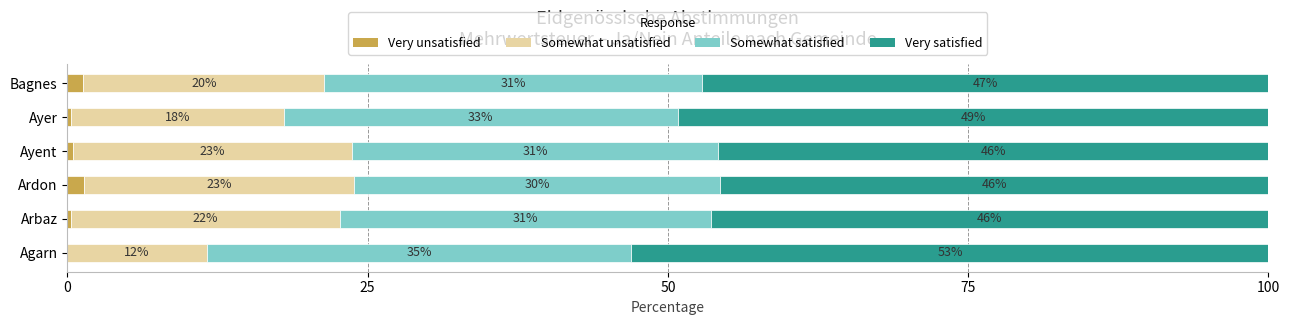

What is the total value across all series at Ayent?

100.0